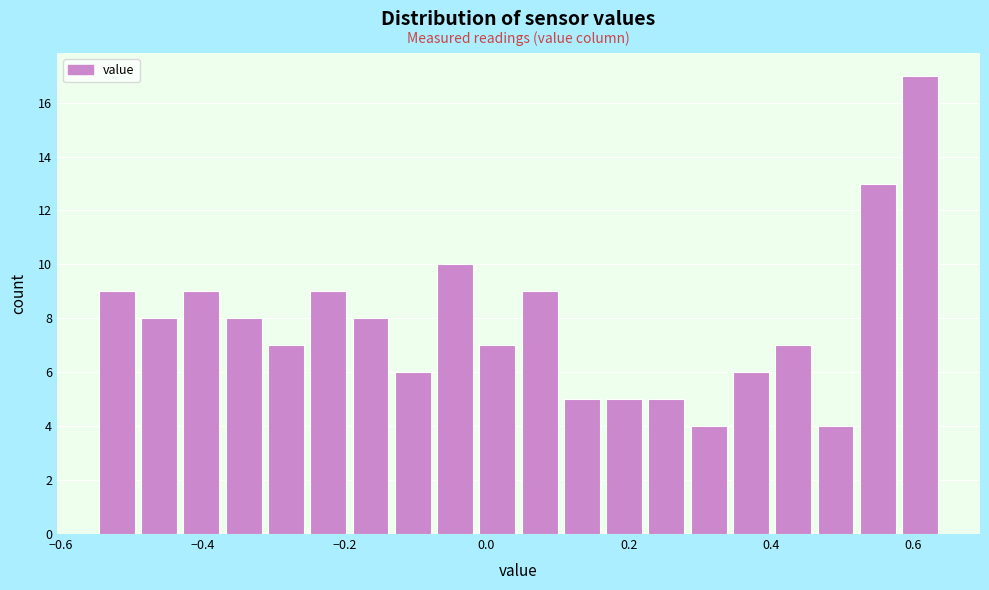

Read against the x-axis, roughly where is the centre of the tallest bar?

0.62